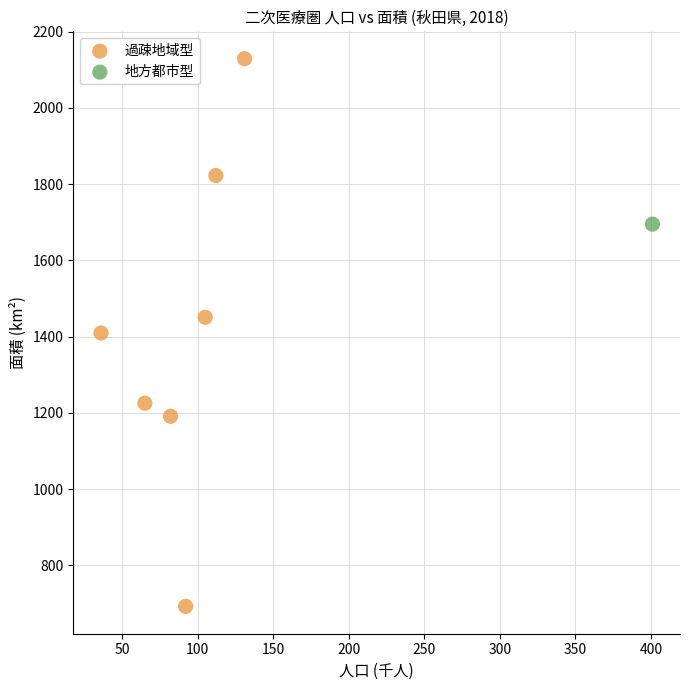

What are all the series names shown in the legend?

過疎地域型, 地方都市型